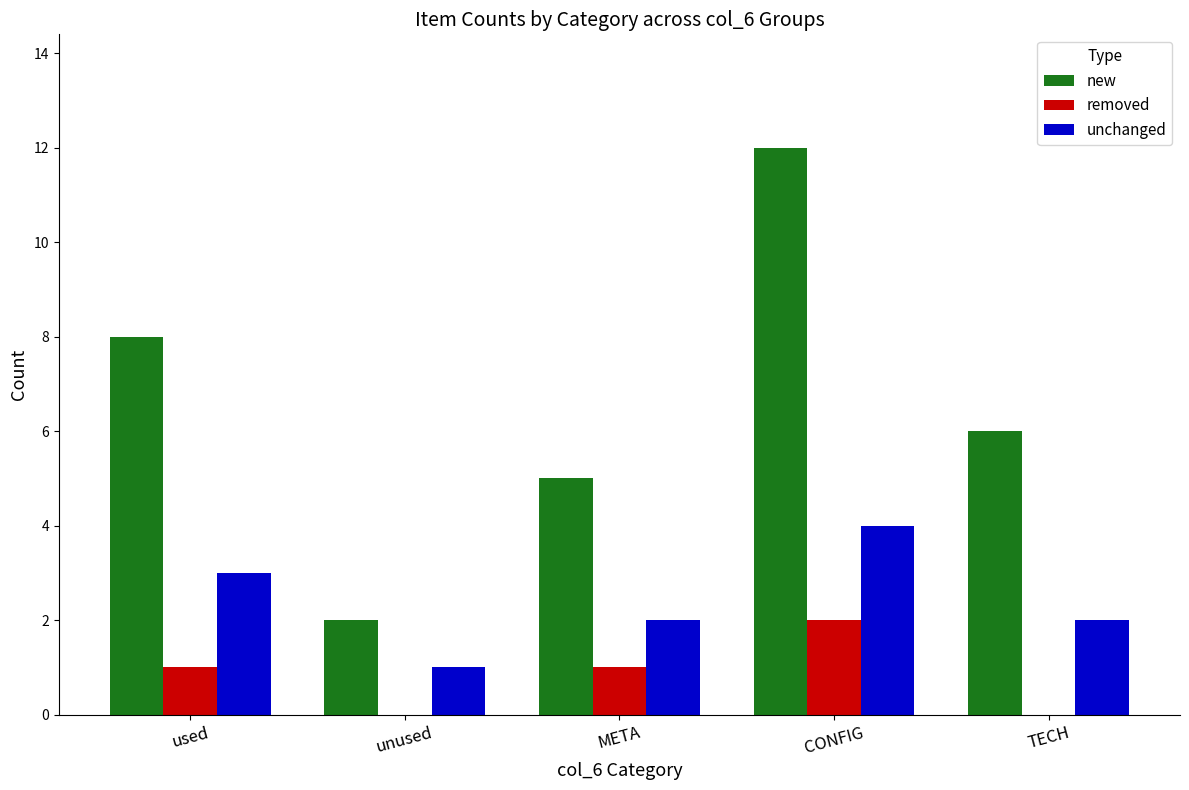

Which series has the largest range (max minus min)?

new